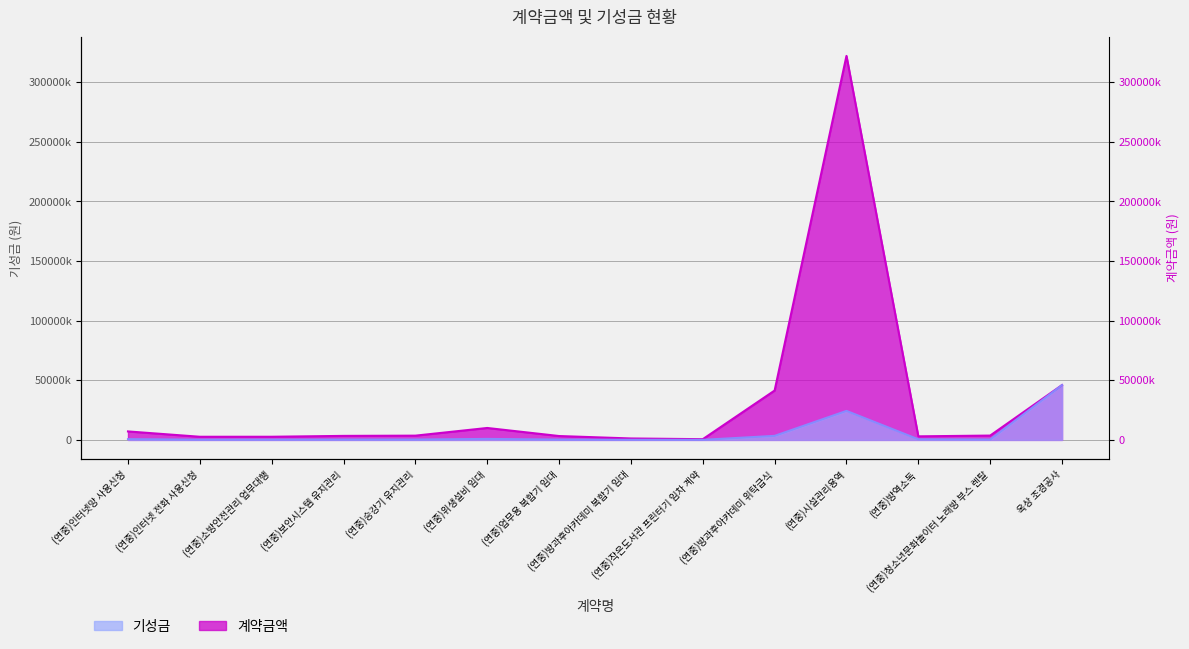

At which label is 기성금 closest to 23015860?

(연중)시설관리용역